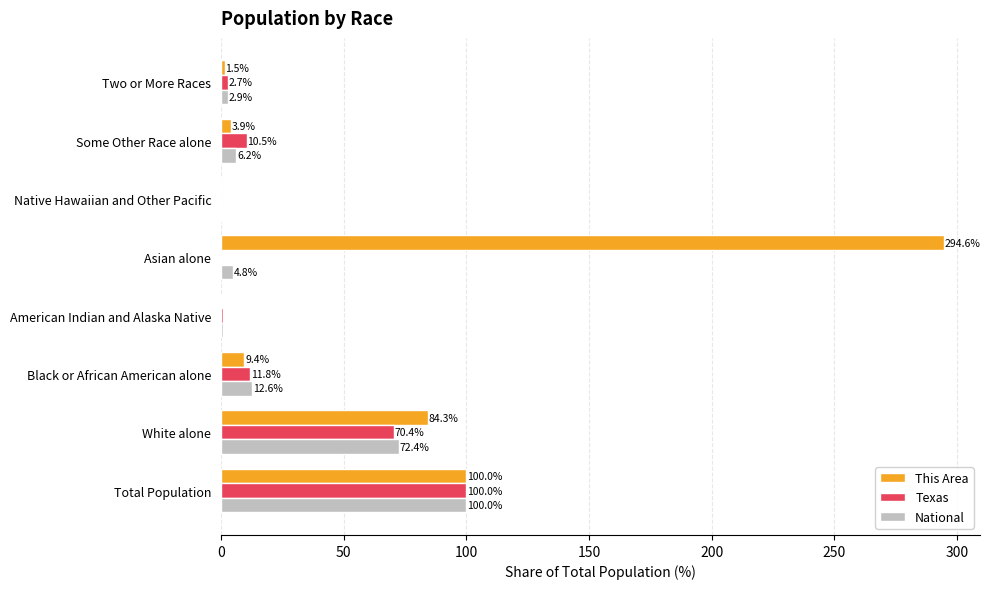

Which label corresponds to the largest value in the chart?

Asian alone